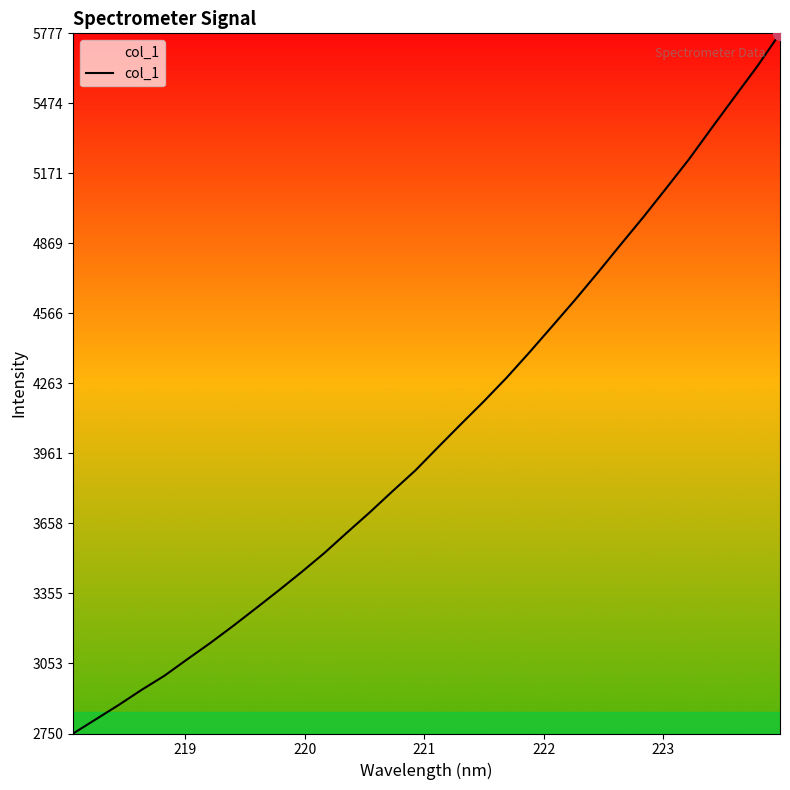

What is the greatest value displayed?

5777.2